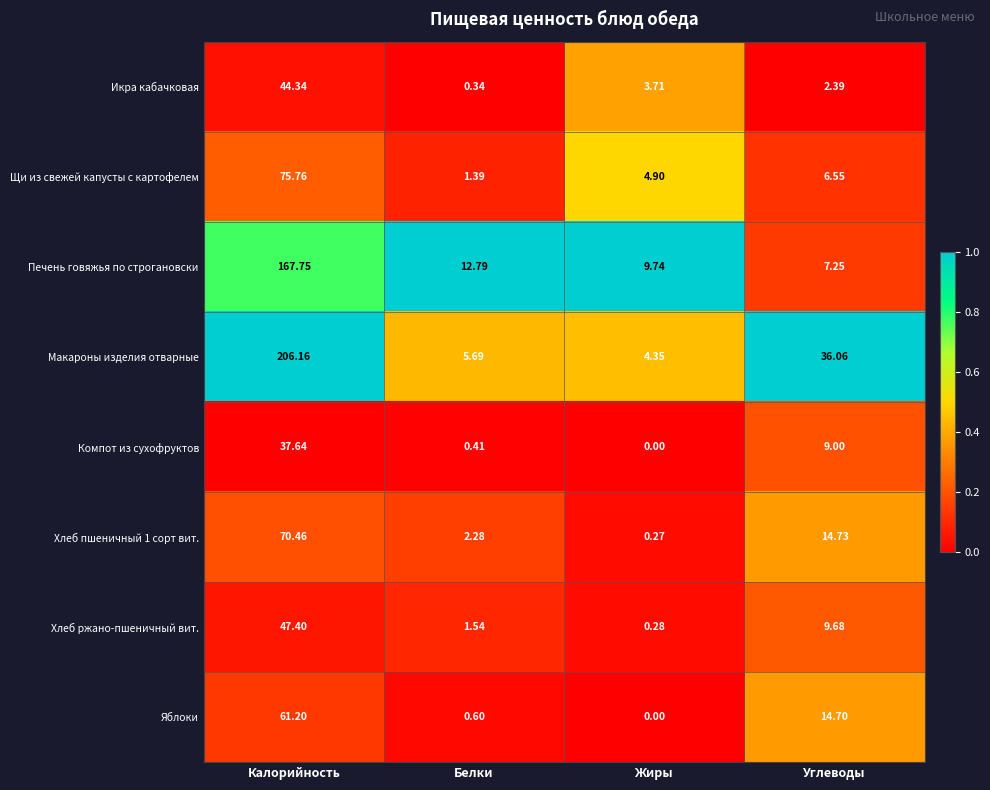

At which category does the chart reach its minimum across all series?

Жиры